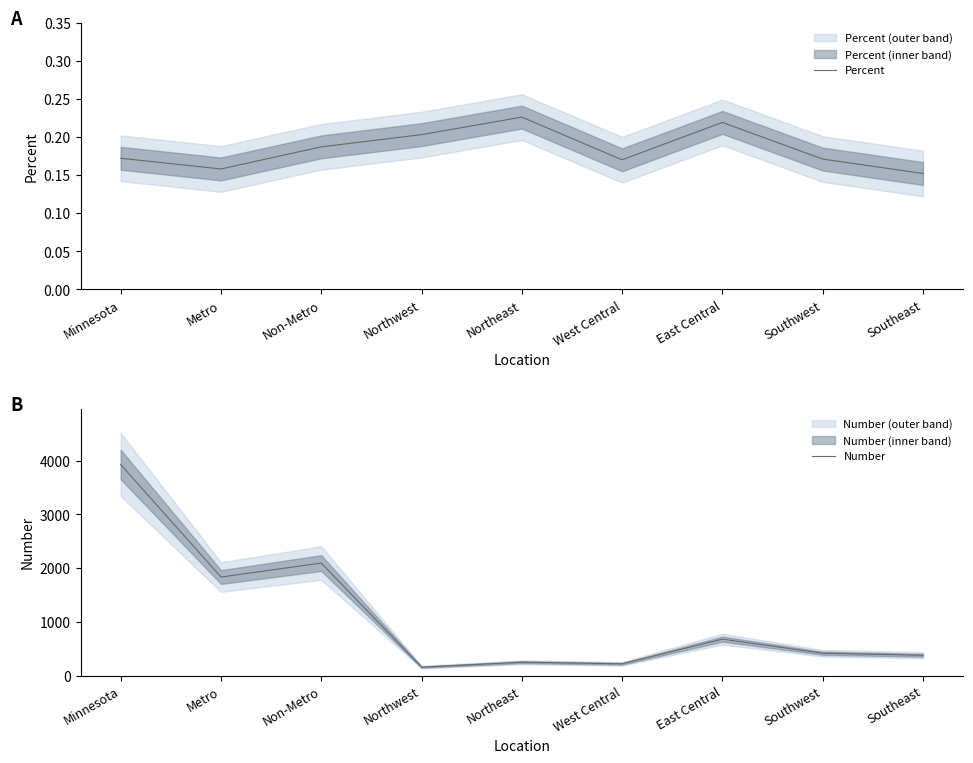

Reading left to right, transcribe all the data shown in this chart.

Percent: 0.2	0.2	0.2	0.2	0.2	0.2	0.2	0.2	0.2
Number: 3930.0	1835.0	2095.0	157.0	248.0	219.0	678.0	415.0	378.0